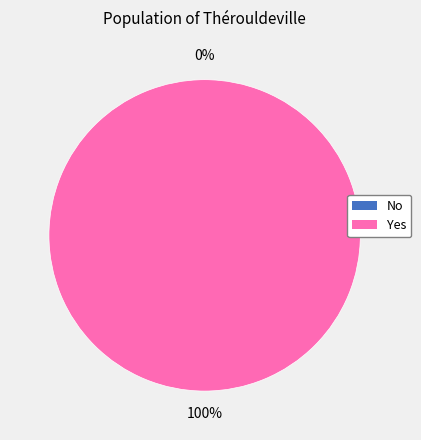

Is it true that No is 11% of the pie?

False